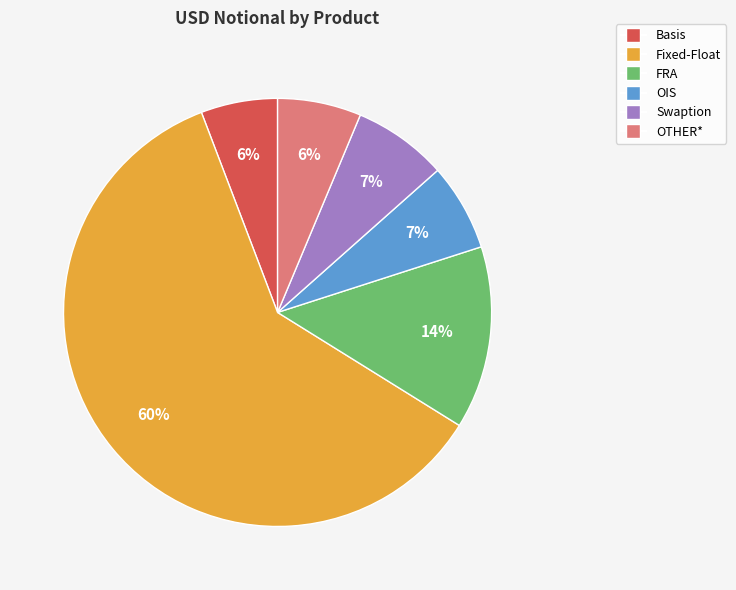

Which category has the biggest portion of the pie?

Fixed-Float